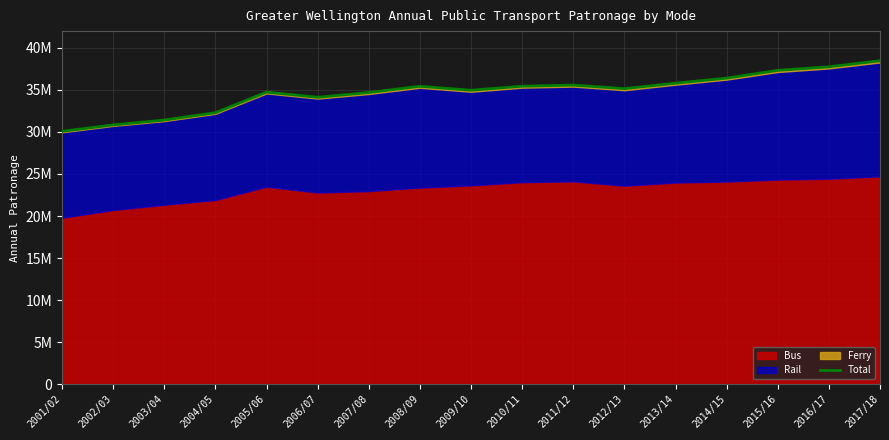

What is the label of the 8th point from the left?

2008/09